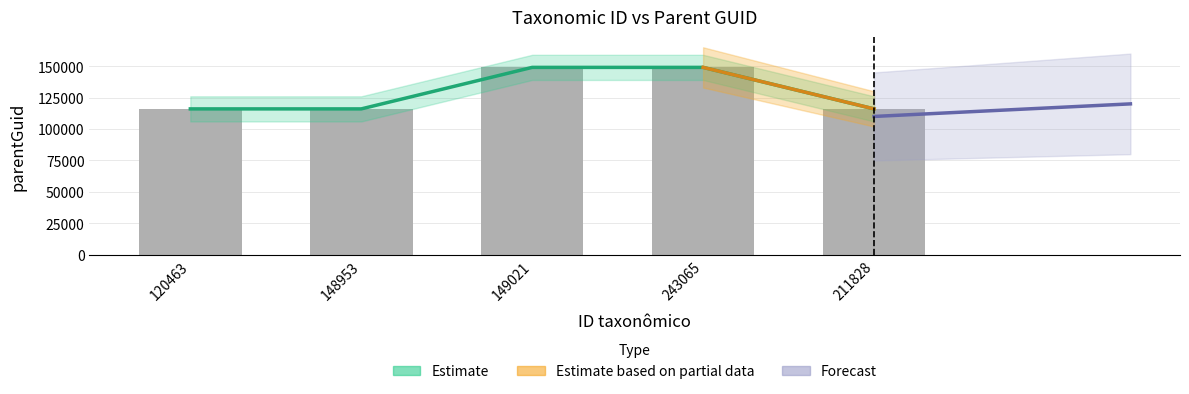

Which label corresponds to the largest value in the chart?

149021